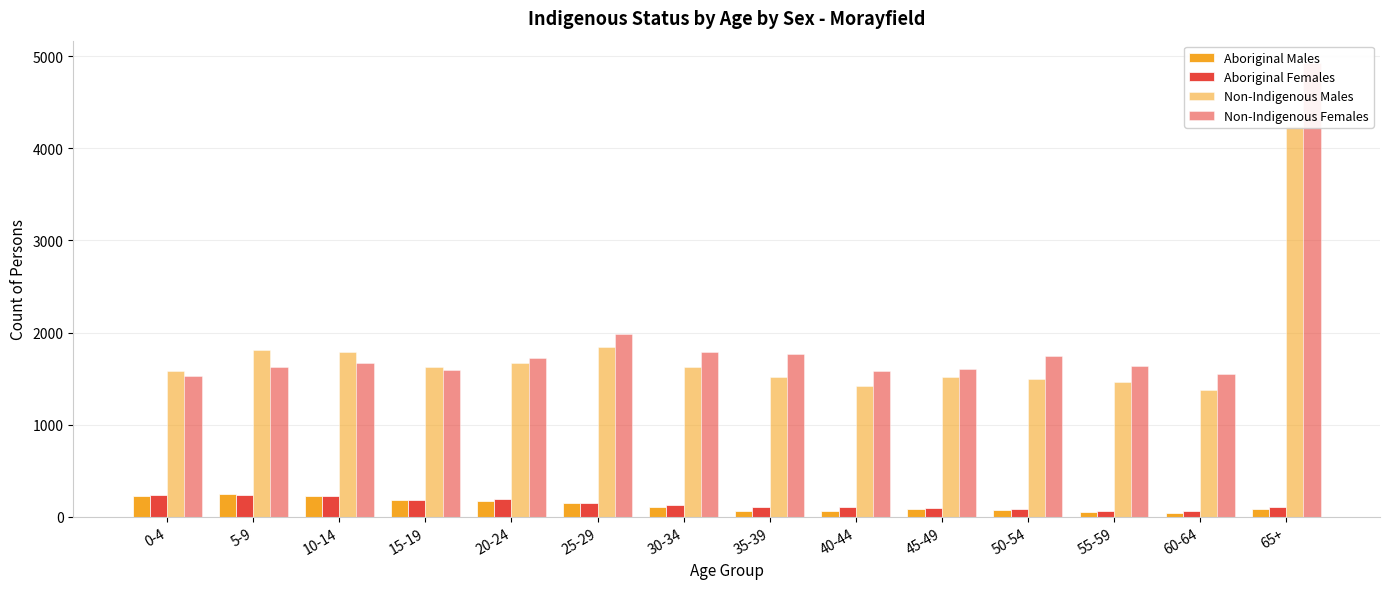

Is it true that Aboriginal Males equals 103 at 30-34?

True